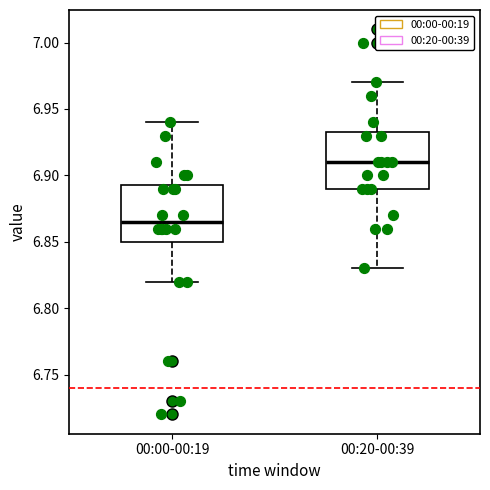

Where is the lower edge of the box for 00:00-00:19 on the y-axis? The values are not printed on the chart, so give them approximately, as read against the axis.

6.850